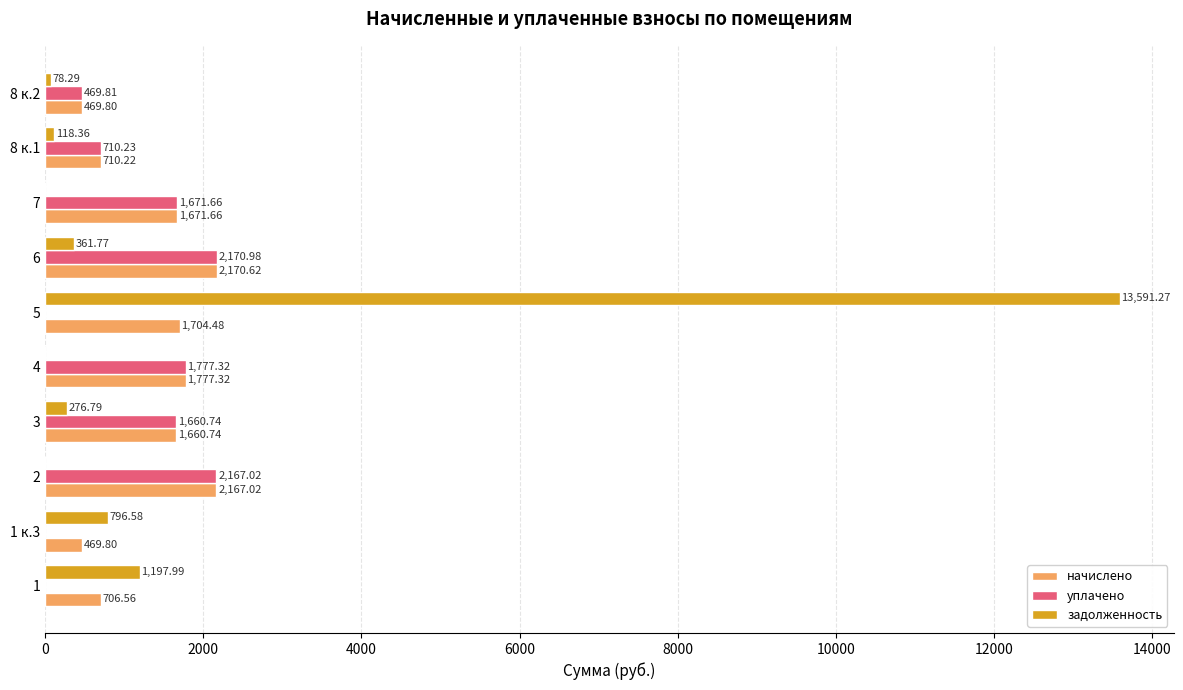

What is the sum of all уплачено values?

10627.8